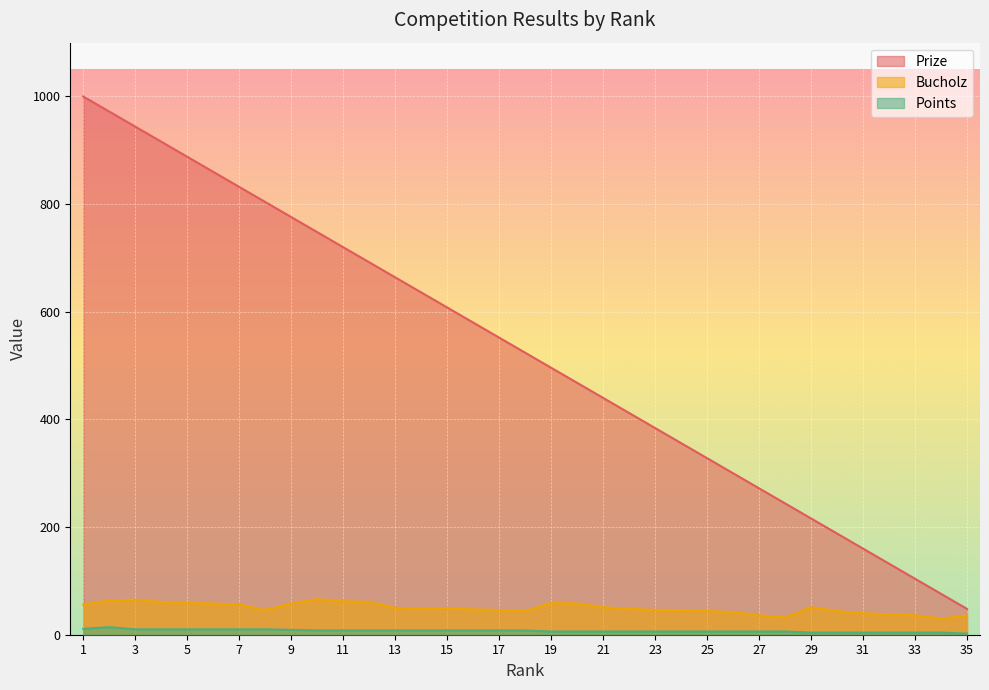

How many lines are shown in the chart?

3